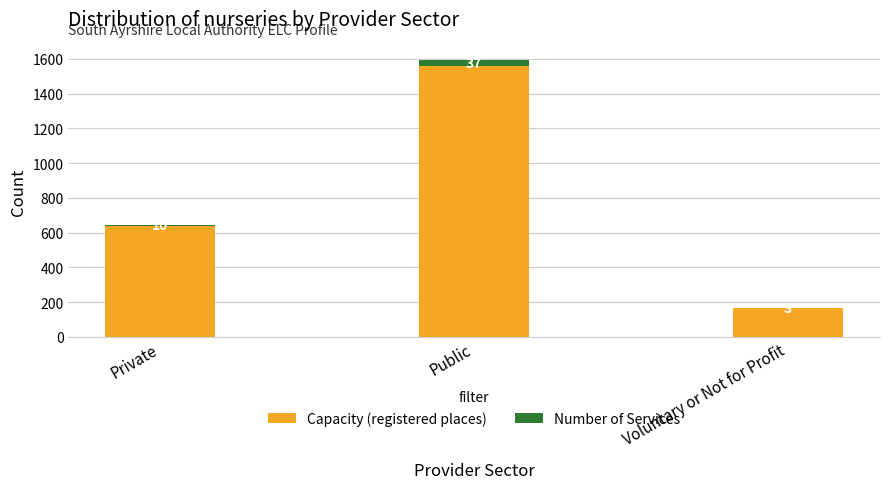

At which label does Capacity (registered places) reach its peak?

Public